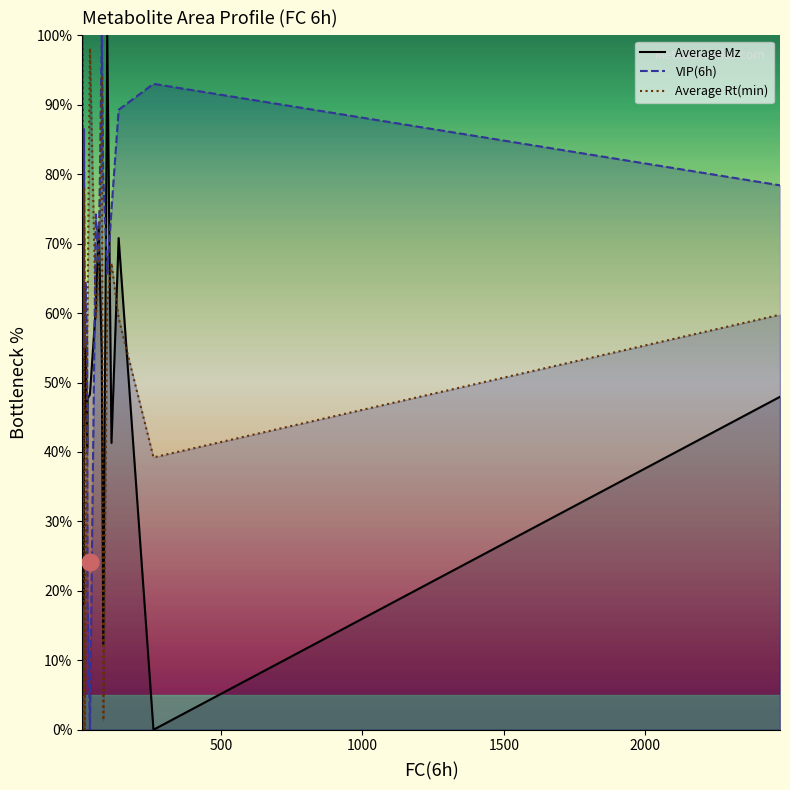

True or false: VIP(6h) has more than 1 points higher than both neighbors.

True